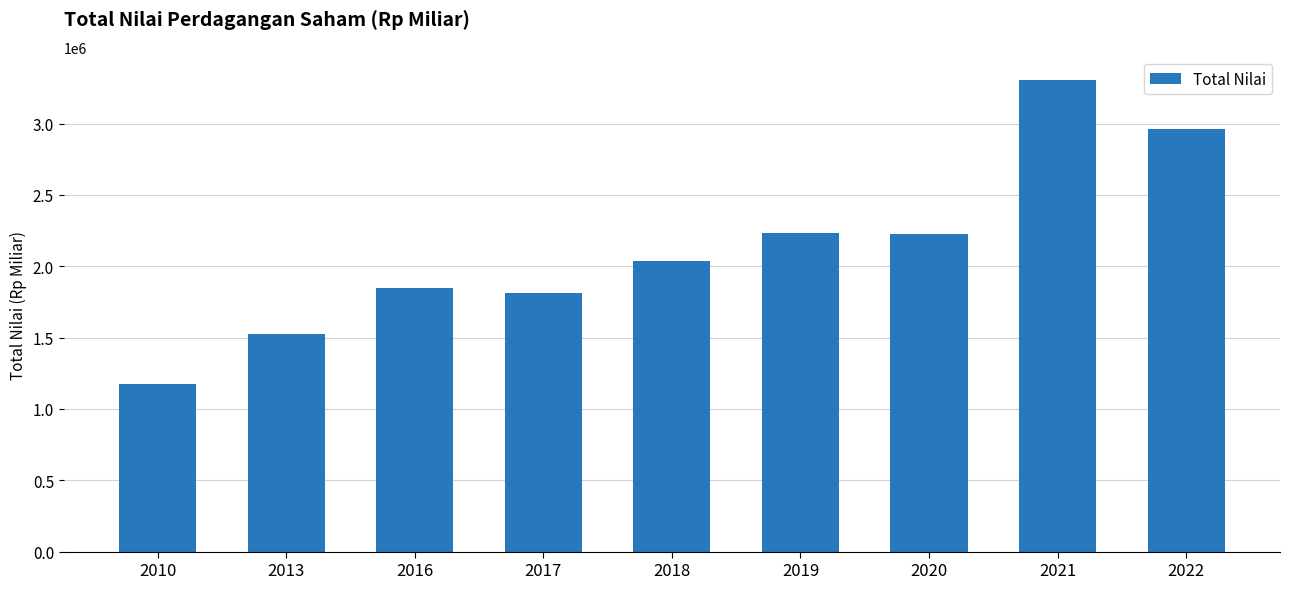

What is the average value?

2124275.8